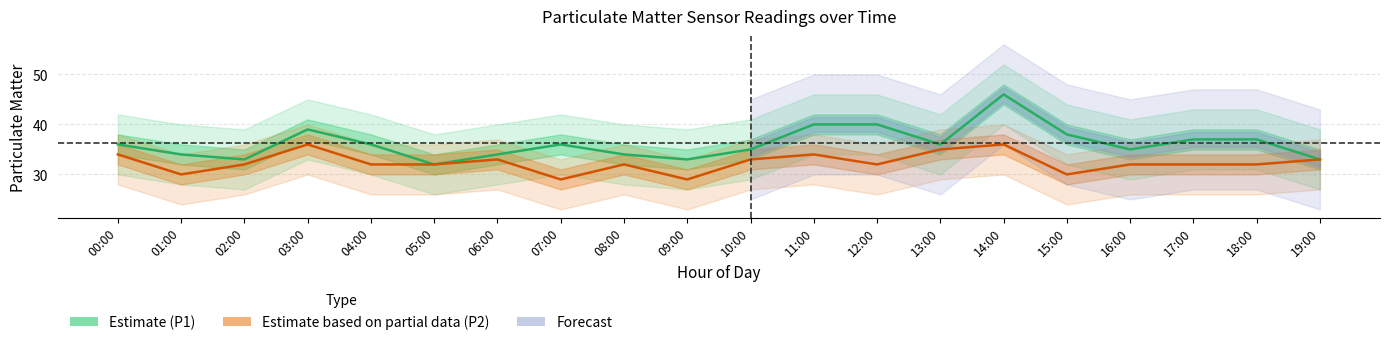

True or false: P2 (Estimate based on partial data) has more than 1 points higher than both neighbors.

True